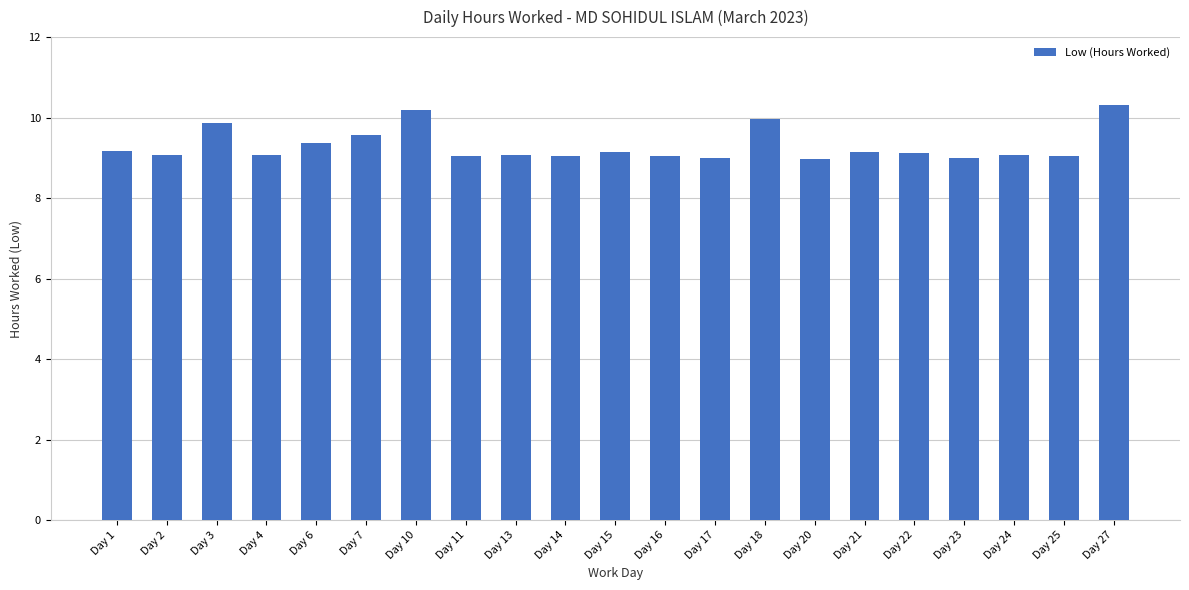

Which label corresponds to the largest value in the chart?

Day 27